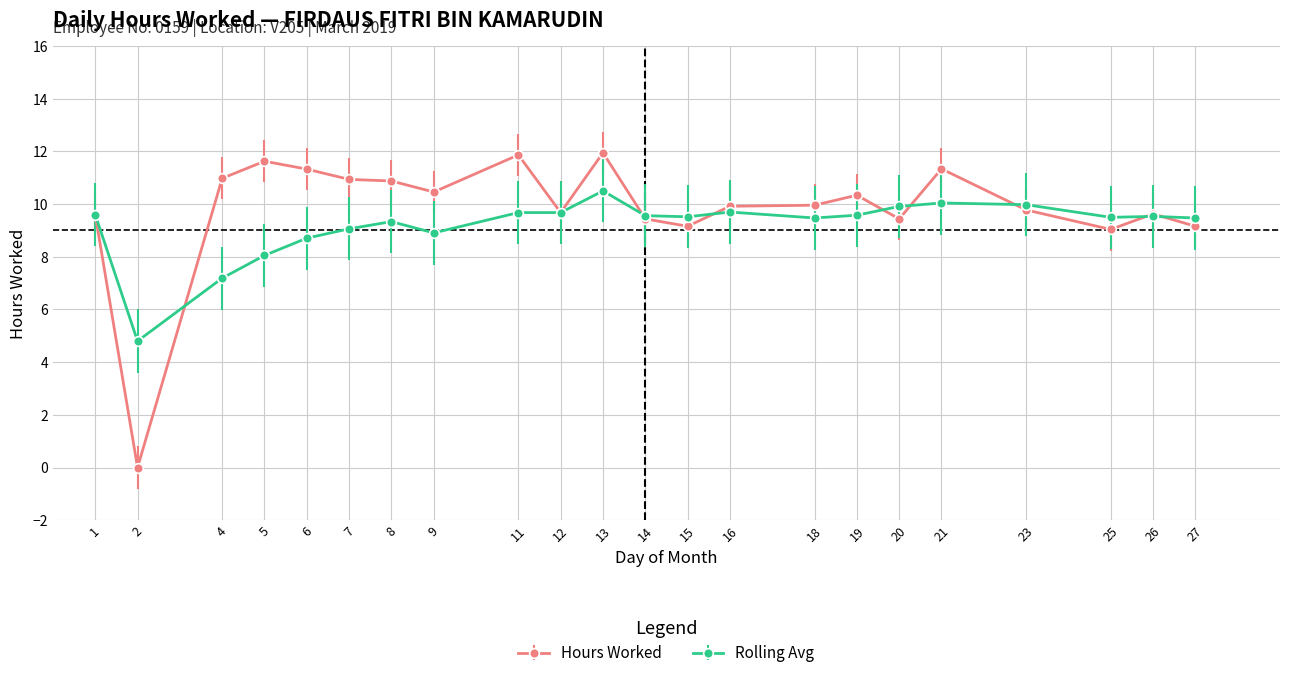

What is the minimum value for Rolling Avg?

4.8